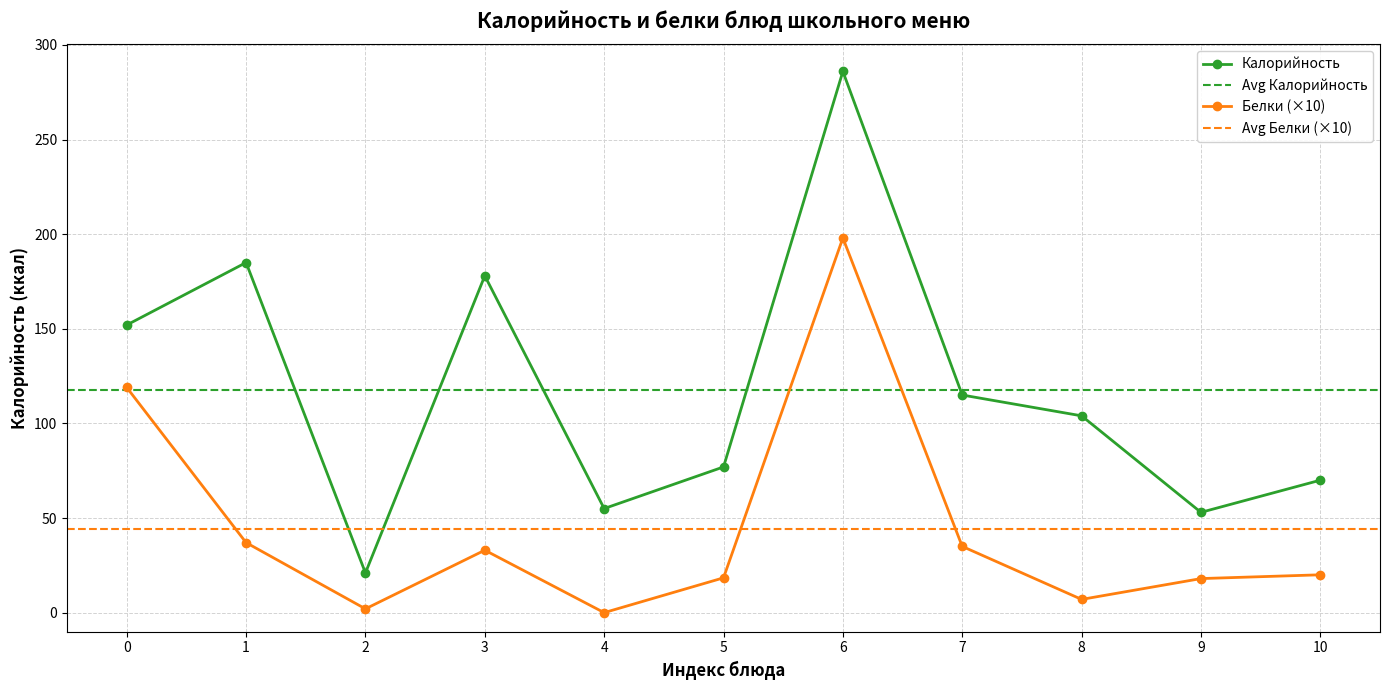

The Белки (×10) series shows 183.5 at 0. True or false?

False